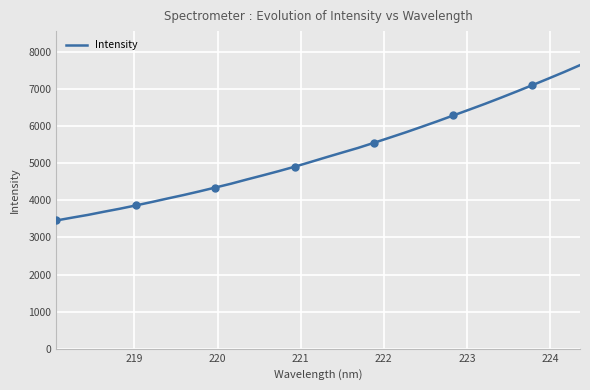

What is the lowest value of the Intensity series?

3457.6